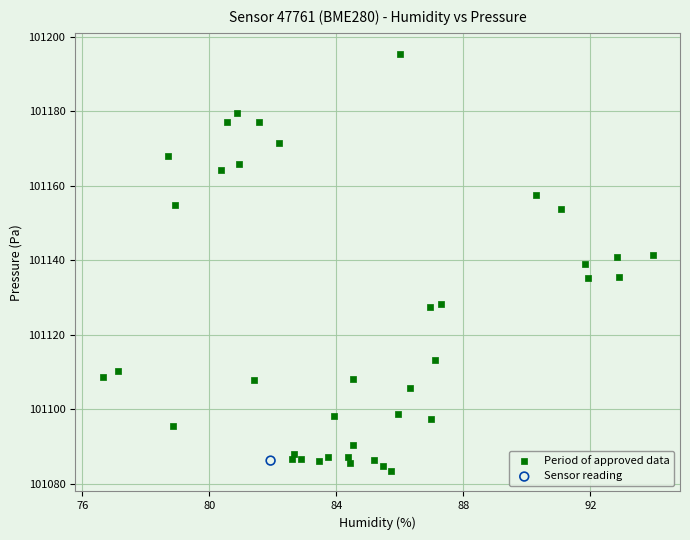

What are all the series names shown in the legend?

Period of approved data, Sensor reading